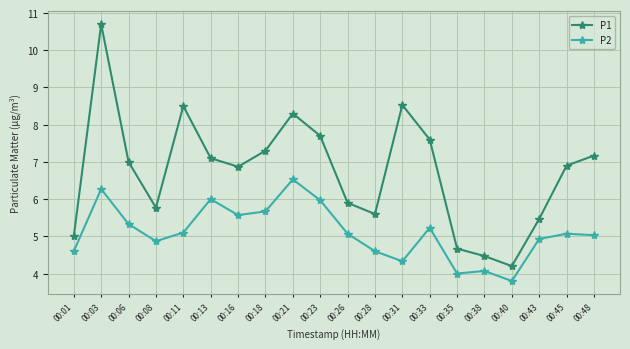

In P2, how many points are lower than both neighbors (excluding endpoints)?

5